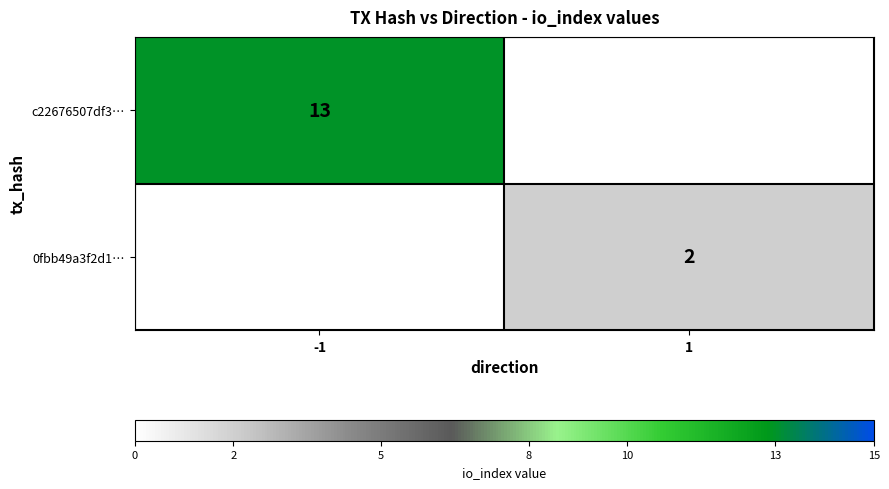

The c22676507df3… series shows 13 at -1. True or false?

True